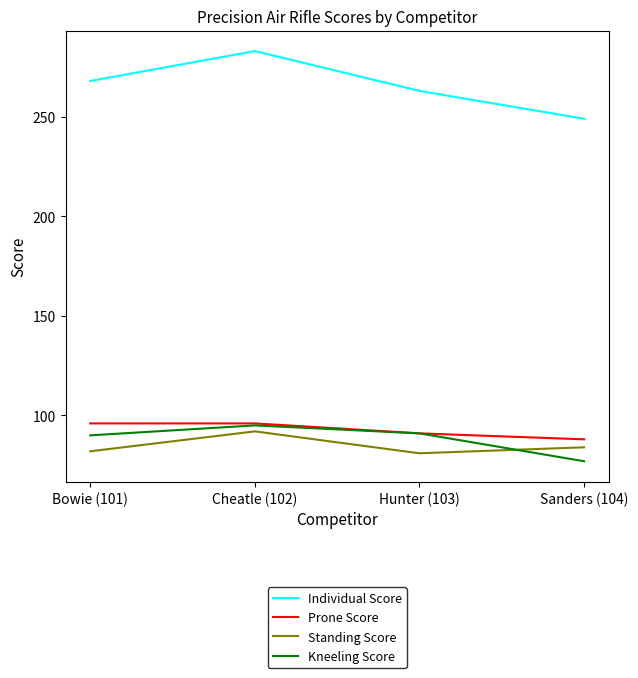

What is the difference between the maximum and minimum values in the Kneeling Score series?

18